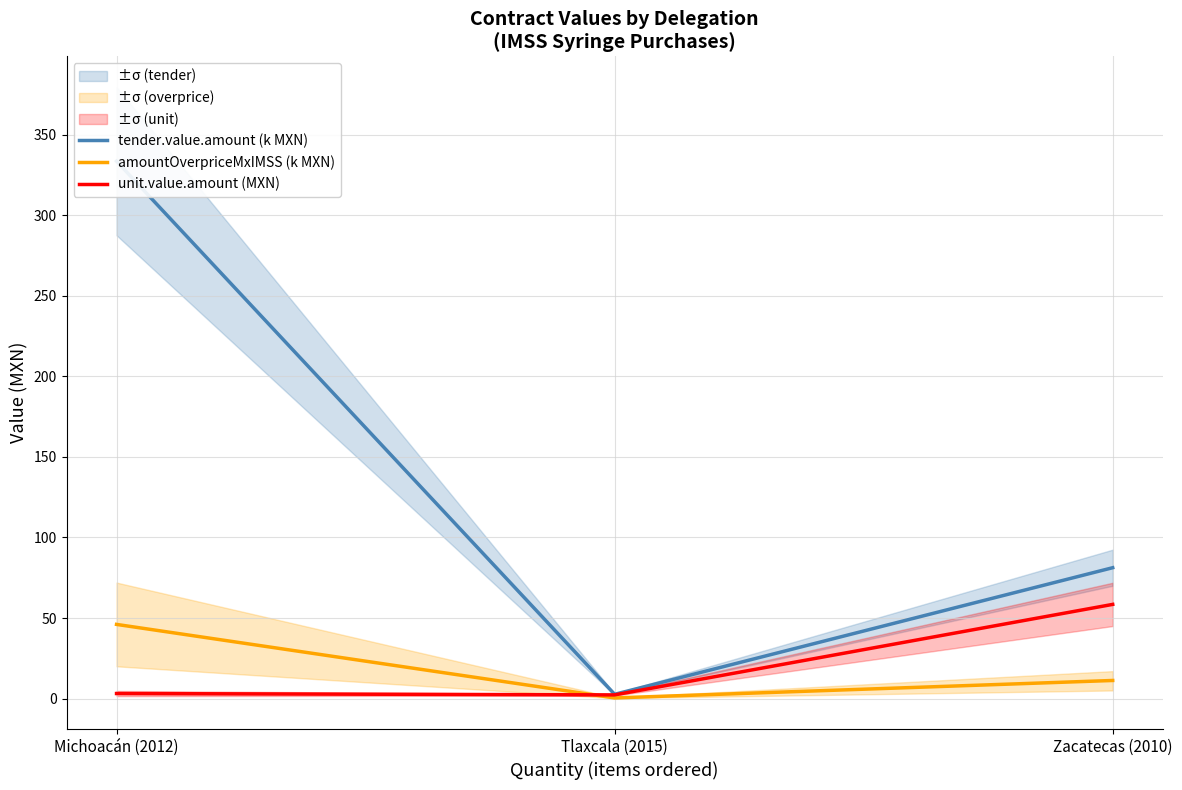

Which has a higher value, Zacatecas (2010) or Michoacán (2012)?

Michoacán (2012)